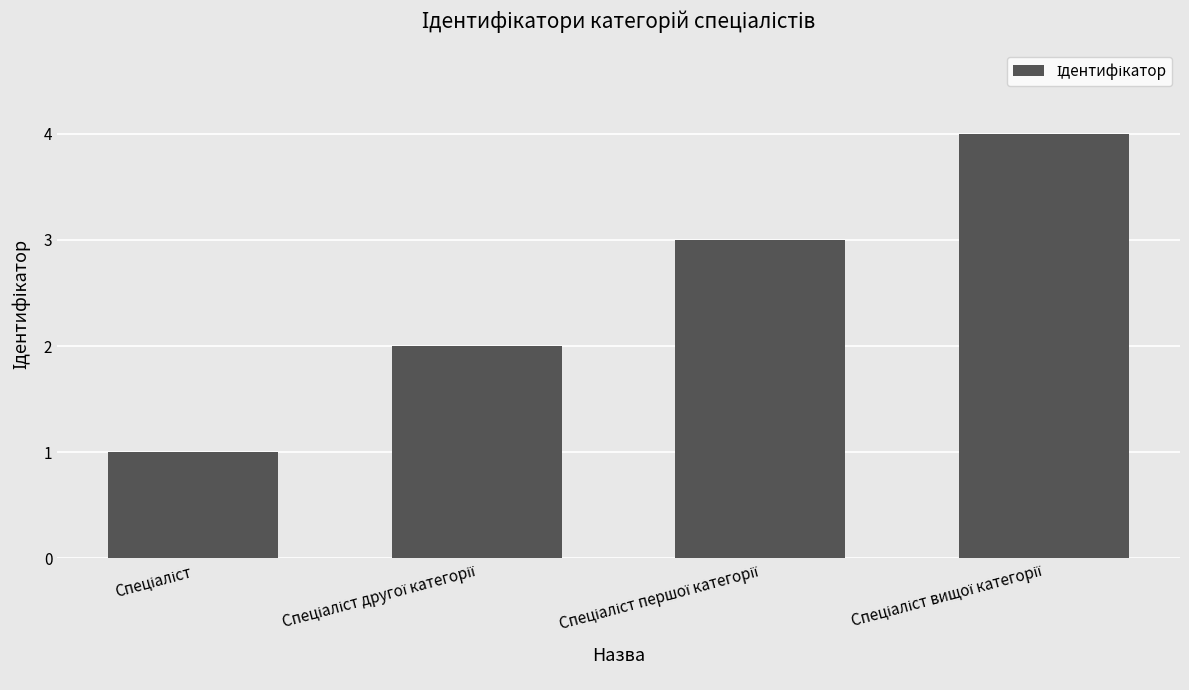

What is the greatest value displayed?

4